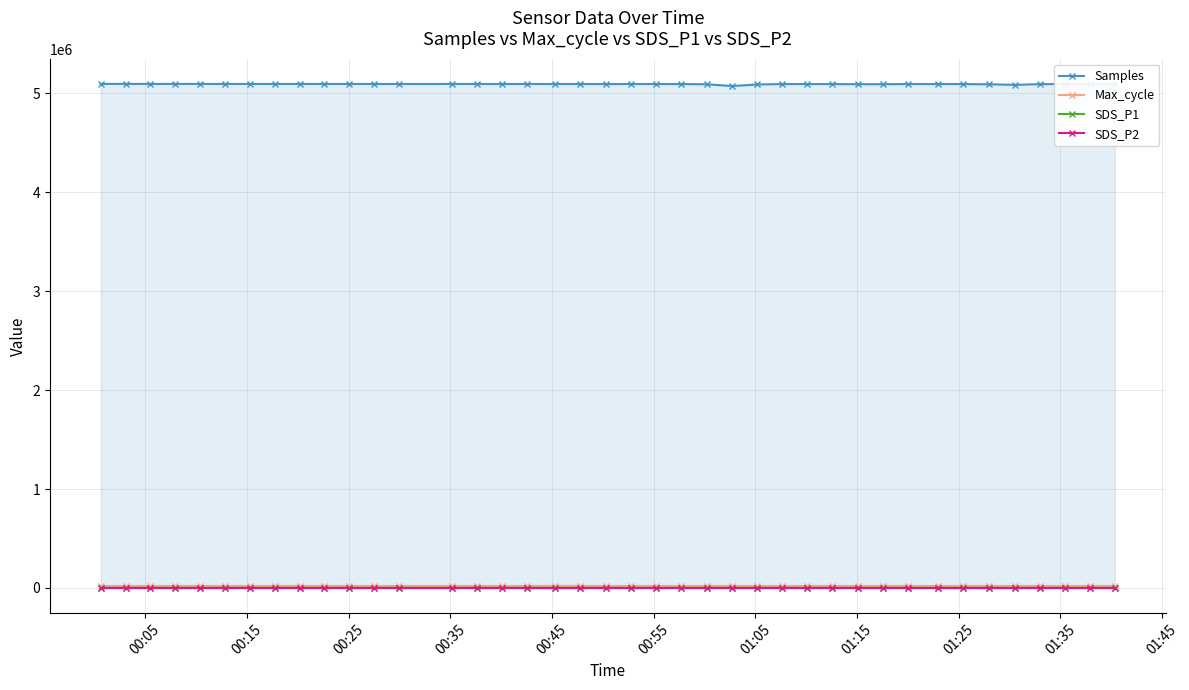

What is the sum of all SDS_P1 values?

485.4